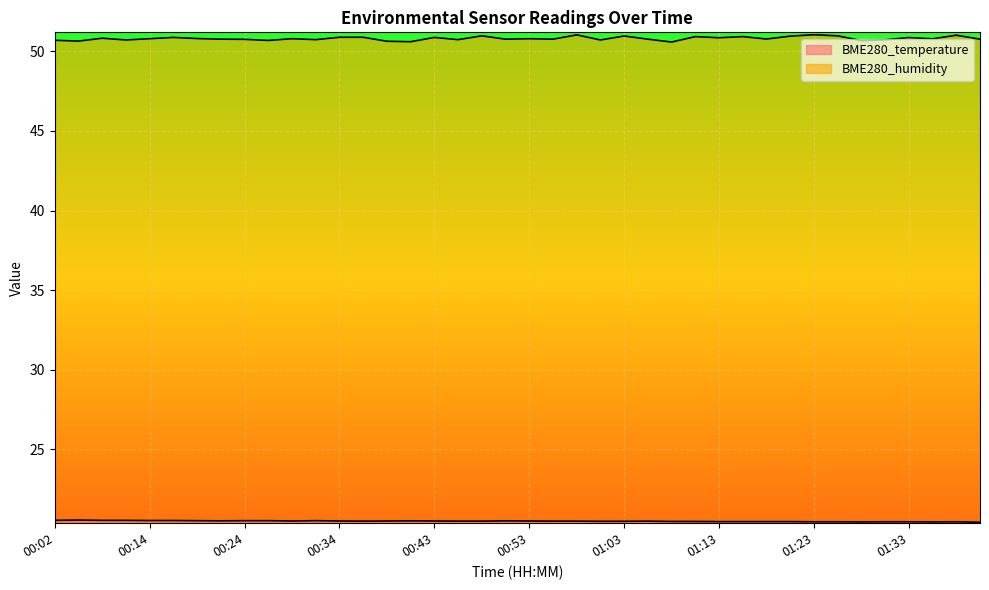

How many series are shown in this chart?

2